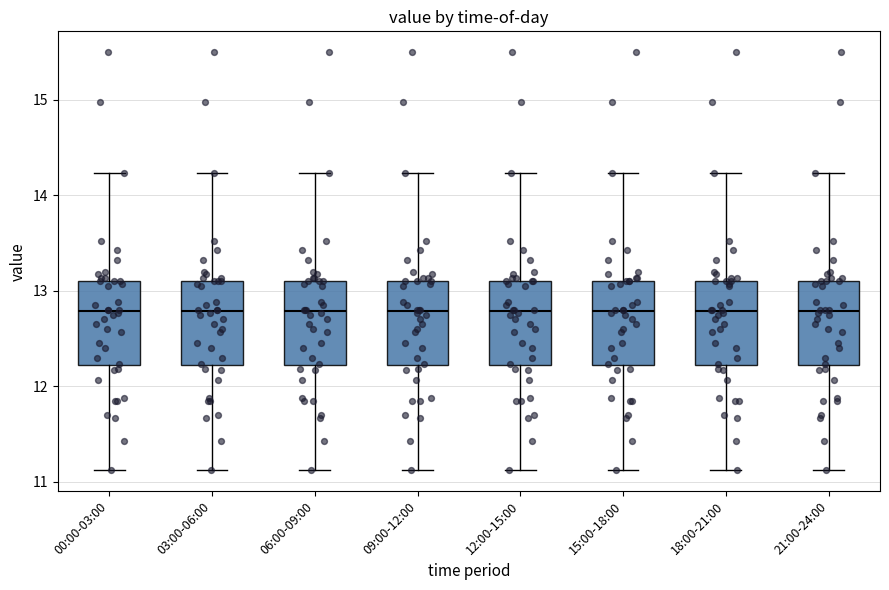

Where does the lower whisker of the box for 09:00-12:00 end on the y-axis? The values are not printed on the chart, so give them approximately, as read against the axis.

11.1